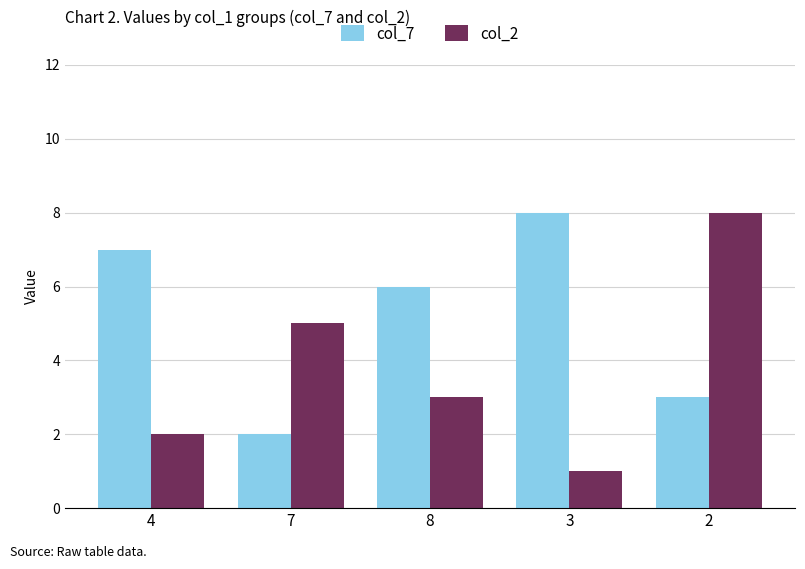

Count the number of data series in this chart.

2